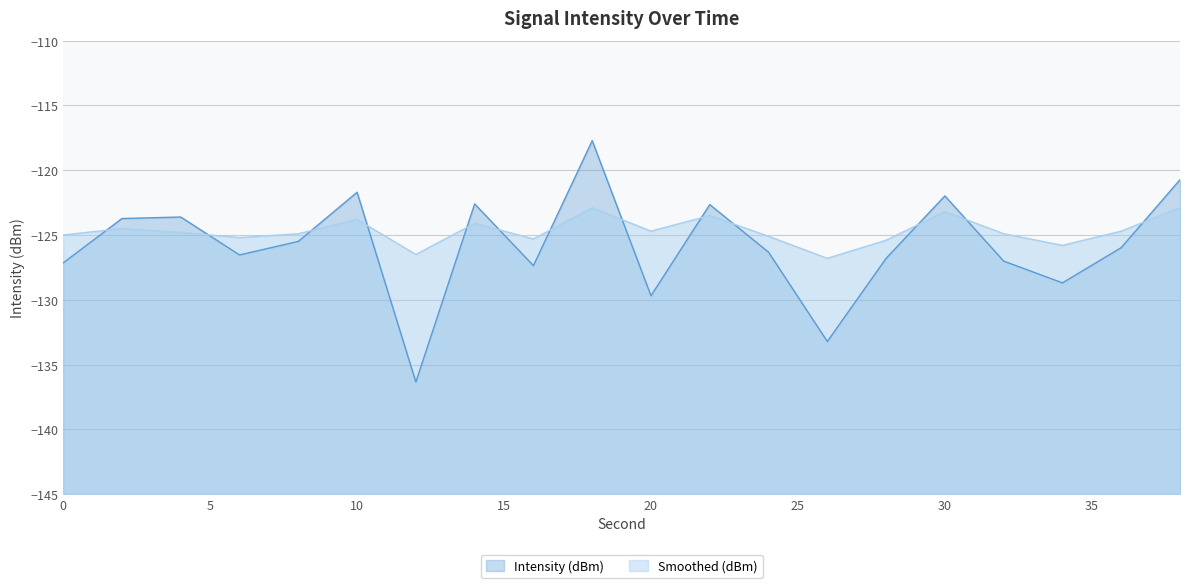

Which category has the lowest value in the Intensity (dBm) series?

12